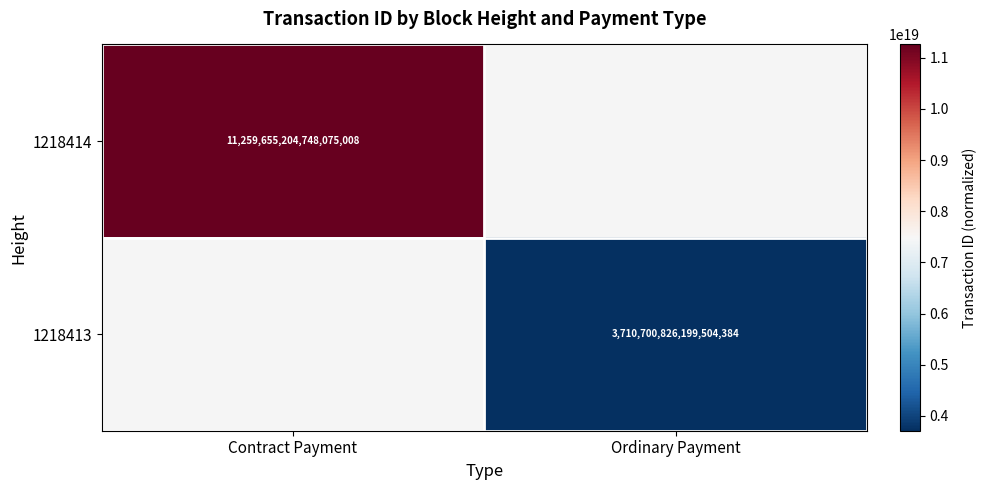

What is the greatest value displayed?

11259655204748075008.0